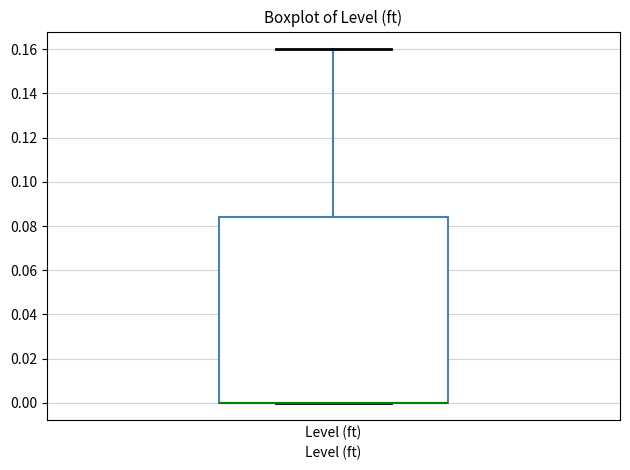

Where does the upper whisker of the box for Level (ft) end on the y-axis? The values are not printed on the chart, so give them approximately, as read against the axis.

0.160